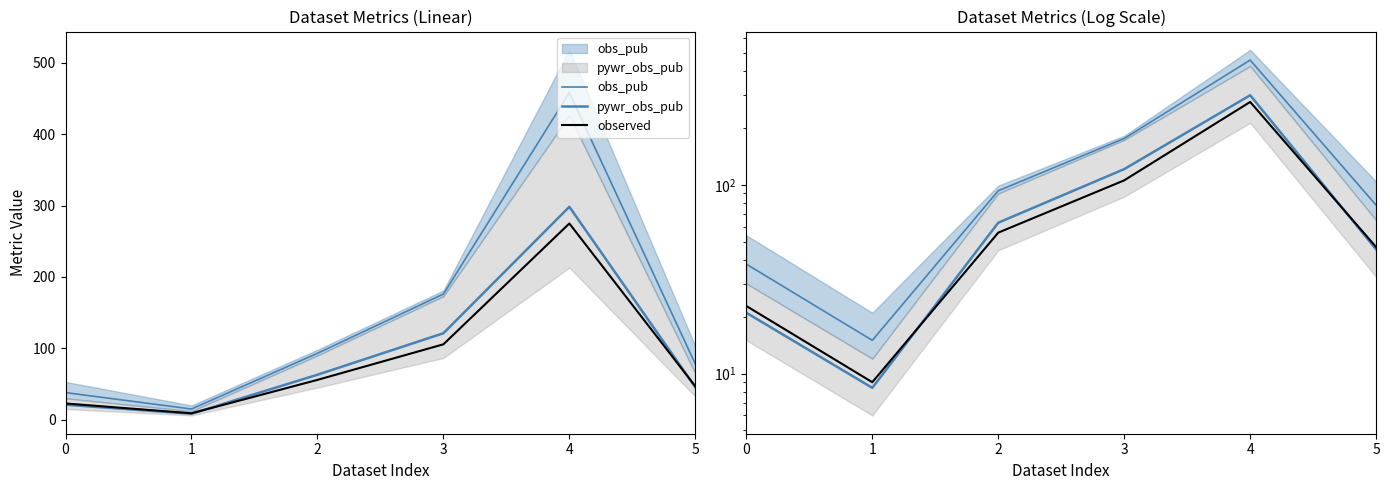

Which series has the largest range (max minus min)?

obs_pub